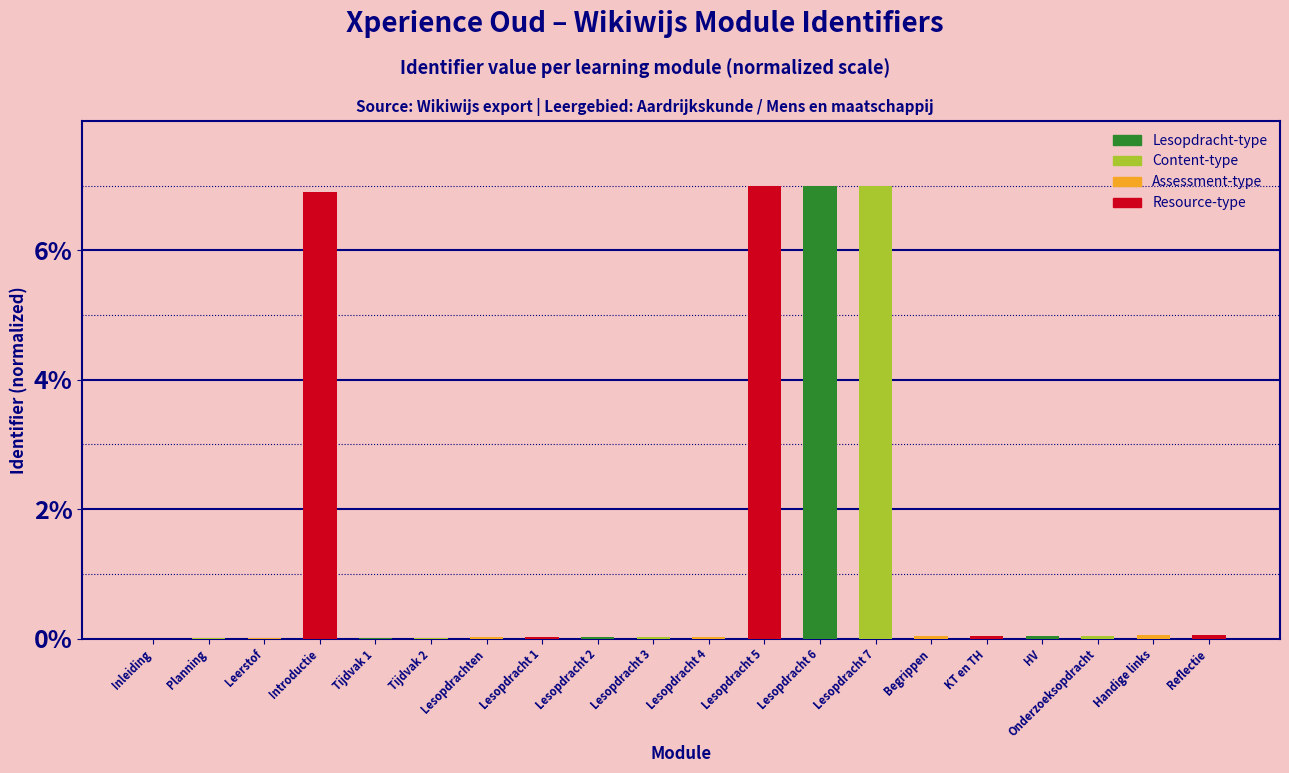

The value at Lesopdracht 5 is 10.6. True or false?

False